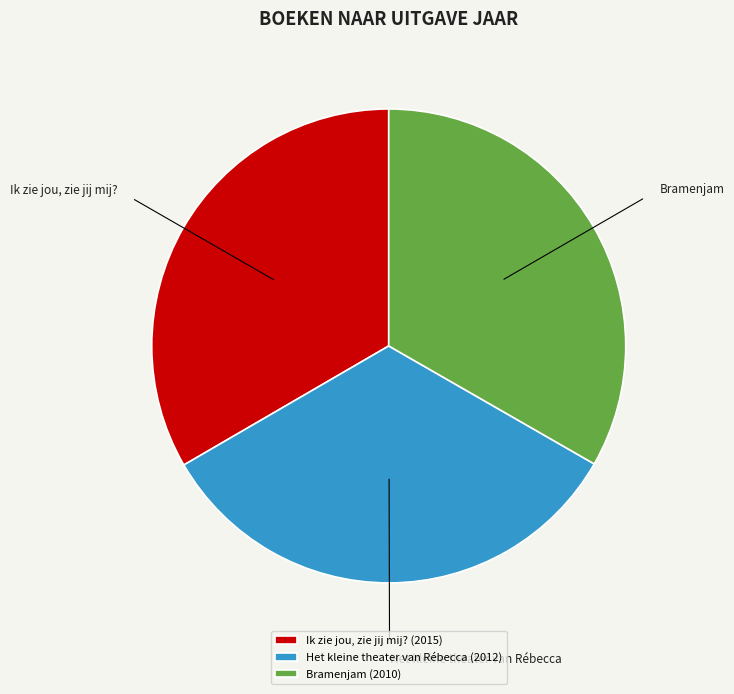

Is it true that Ik zie jou, zie jij mij? is 33% of the pie?

True